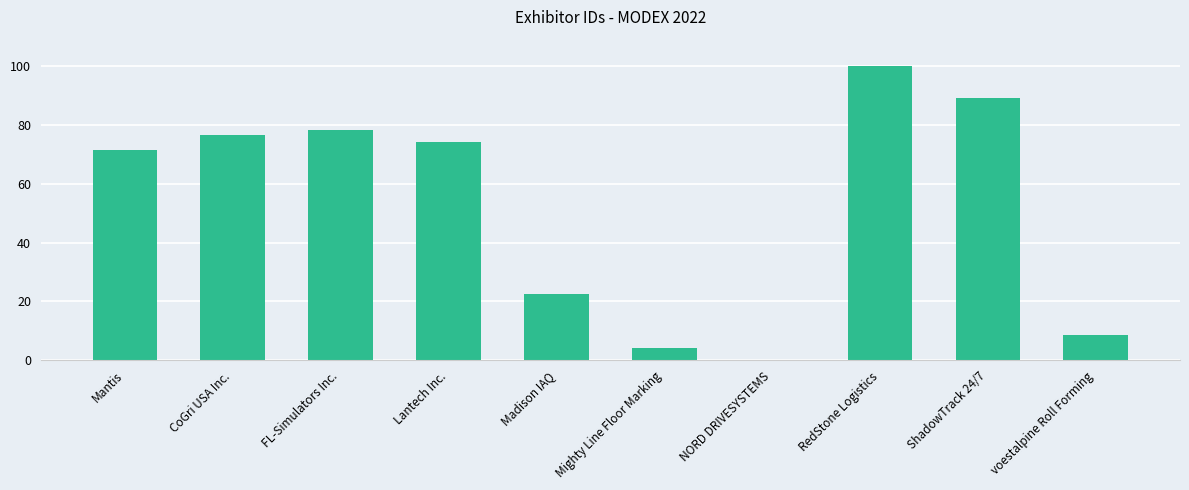

True or false: the data shows 53.0 at FL-Simulators Inc..

False